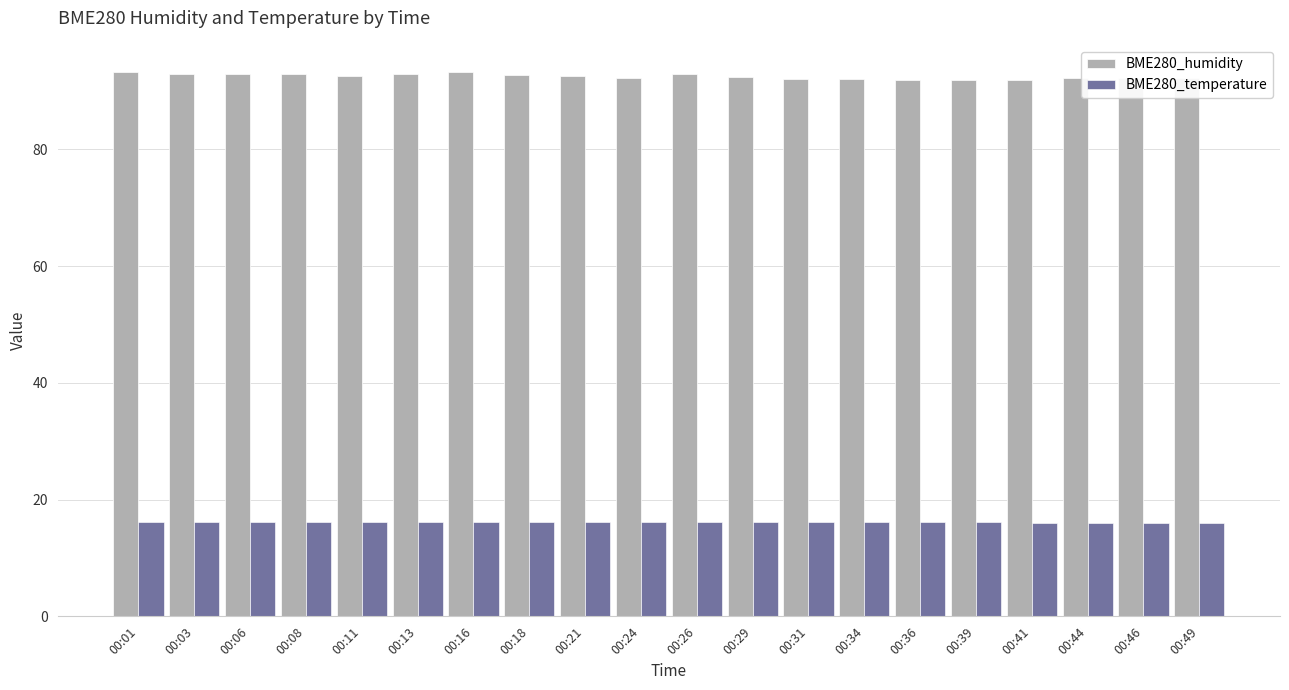

At how many categories does at least one series exceed 51?

20